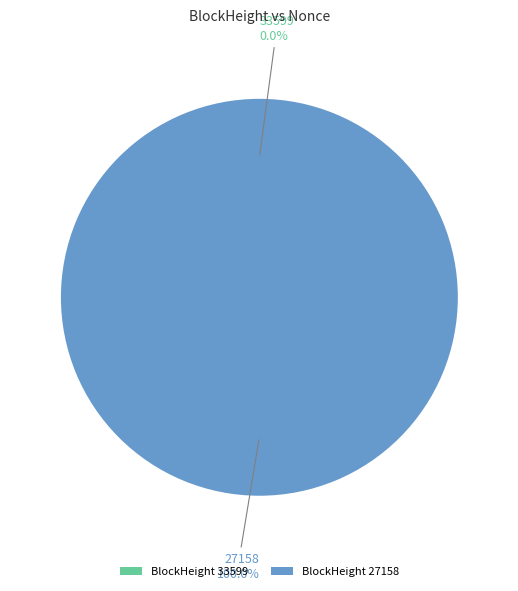

How many segments does this pie chart have?

2